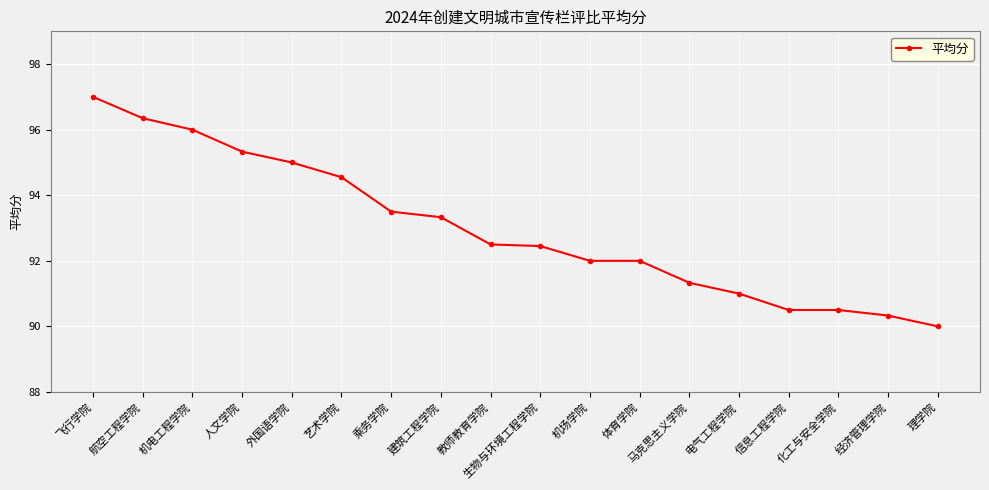

At which category does the chart reach its peak across all series?

飞行学院